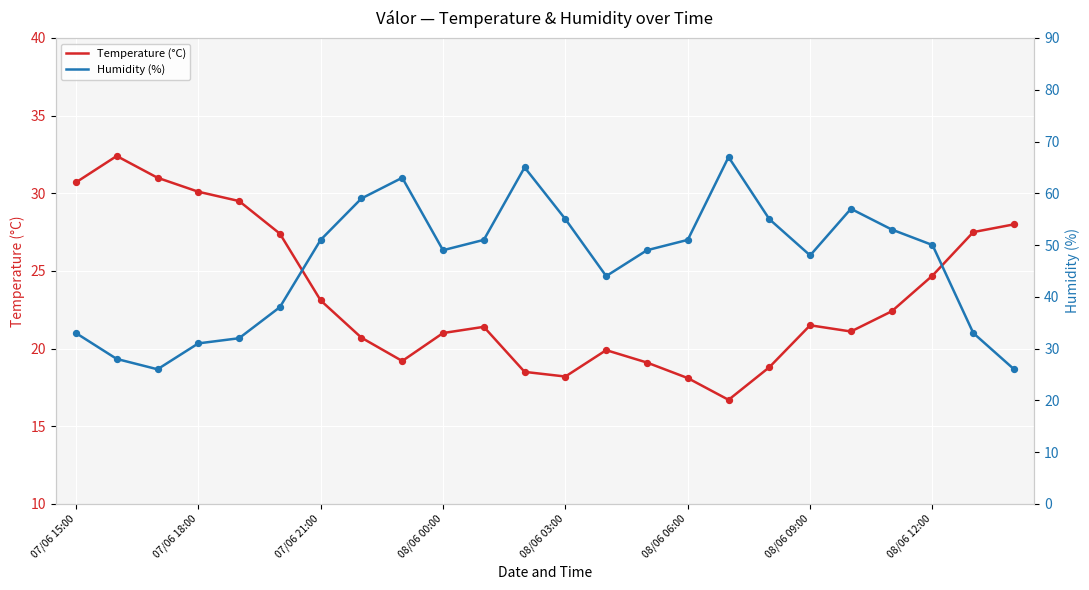

What are all the series names shown in the legend?

Temperature (°C), Humidity (%)